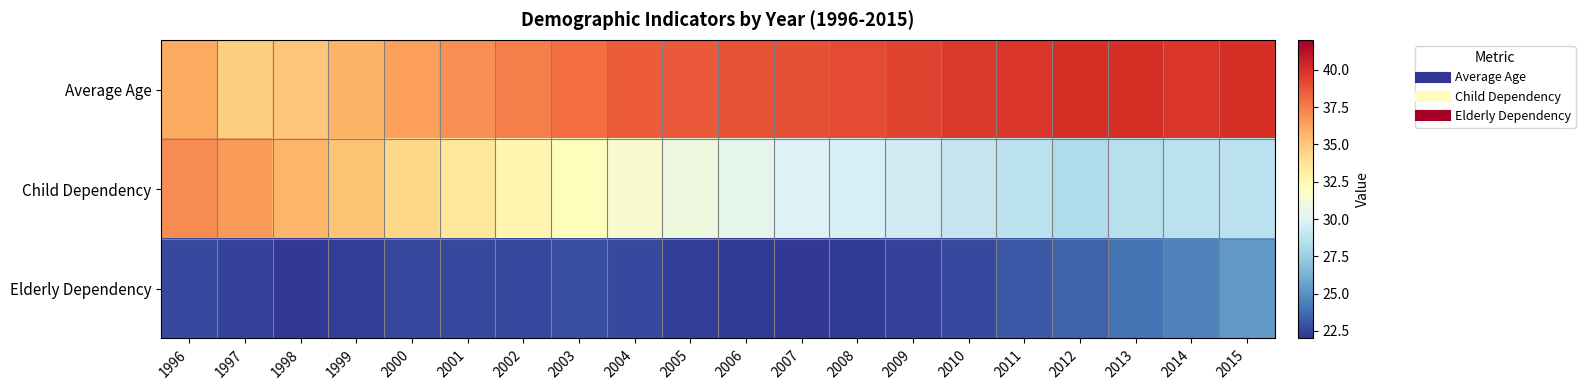

Reading left to right, list all the values displayed in this chart.

Average Age: 1996=36.0	1997=34.6	1998=35.0	1999=35.7	2000=36.4	2001=36.9	2002=37.4	2003=38.0	2004=38.5	2005=38.6	2006=38.8	2007=38.9	2008=39.1	2009=39.3	2010=39.6	2011=39.8	2012=40.0	2013=40.0	2014=39.8	2015=40.0
Child Dependency: 1996=37.0	1997=36.6	1998=35.6	1999=35.1	2000=34.3	2001=33.5	2002=32.6	2003=32.1	2004=31.5	2005=30.9	2006=30.4	2007=29.9	2008=29.8	2009=29.4	2010=29.0	2011=28.7	2012=28.2	2013=28.5	2014=28.7	2015=28.7
Elderly Dependency: 1996=22.7	1997=22.4	1998=22.1	1999=22.3	2000=22.6	2001=22.7	2002=22.6	2003=22.8	2004=22.7	2005=22.3	2006=22.2	2007=22.1	2008=22.2	2009=22.4	2010=22.7	2011=23.1	2012=23.5	2013=24.0	2014=24.5	2015=25.3